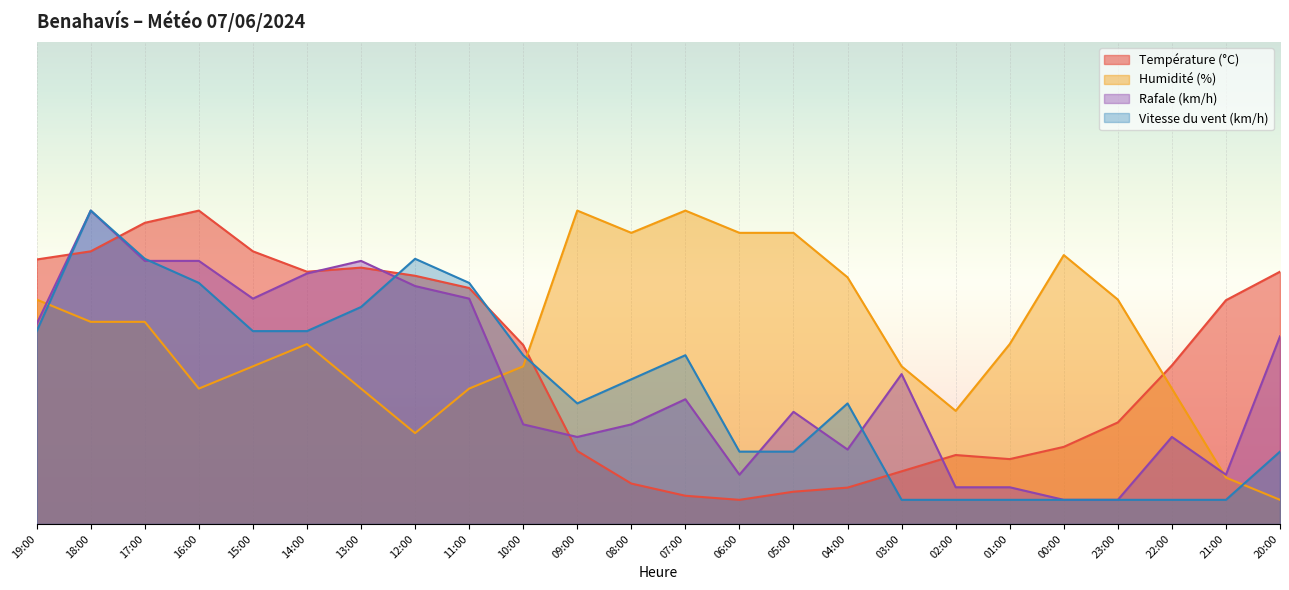

The value of Rafale (km/h) at 15:00 is 12.9. True or false?

False